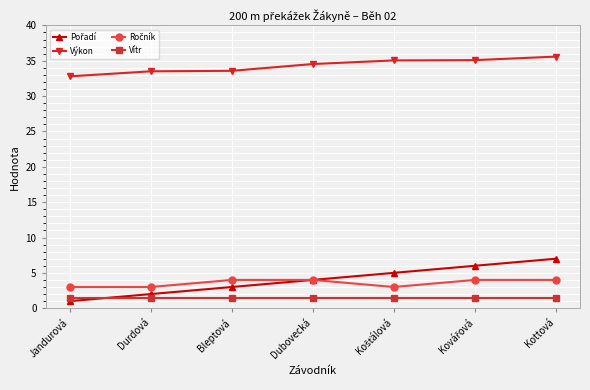

What is the value of the Výkon point at the 2nd from the left?

33.5